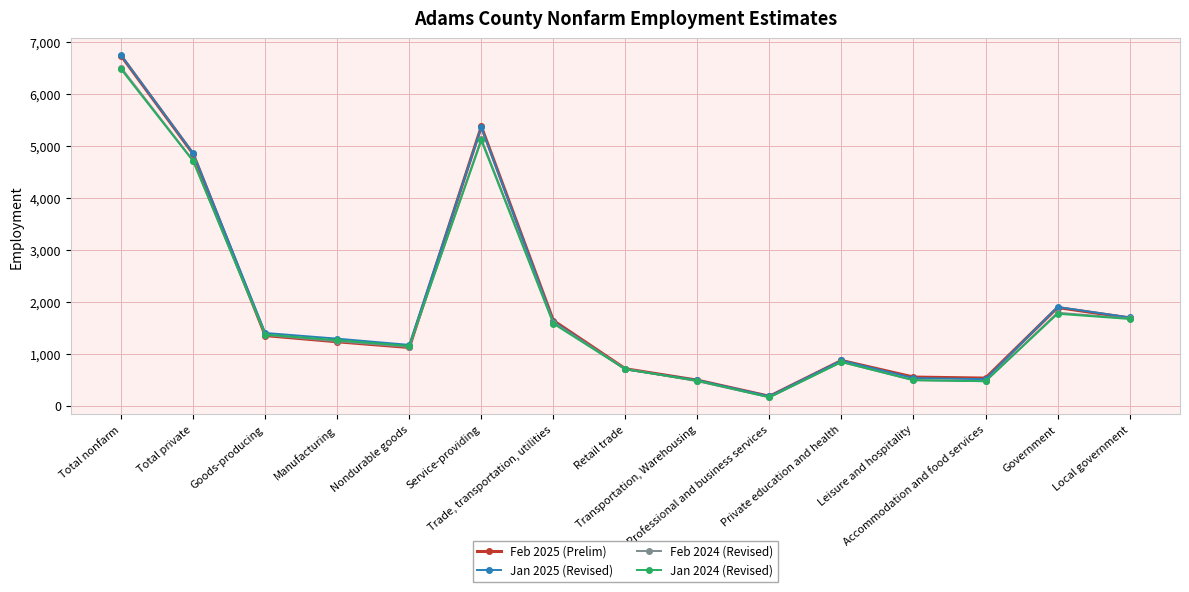

Which series has the widest spread of values?

Jan 2025 (Revised)